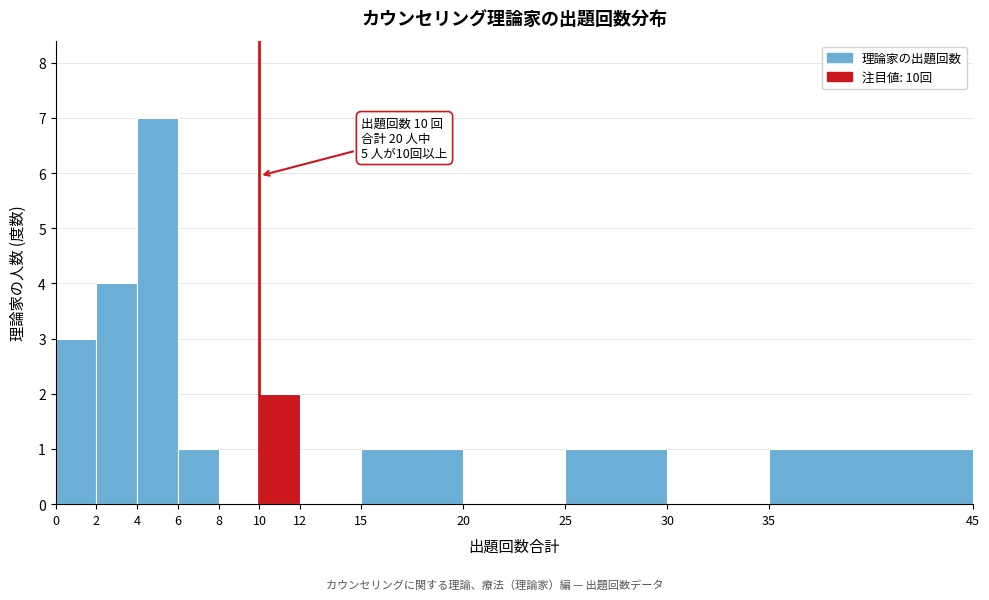

Which range on the x-axis has the tallest bar?

4 to 6